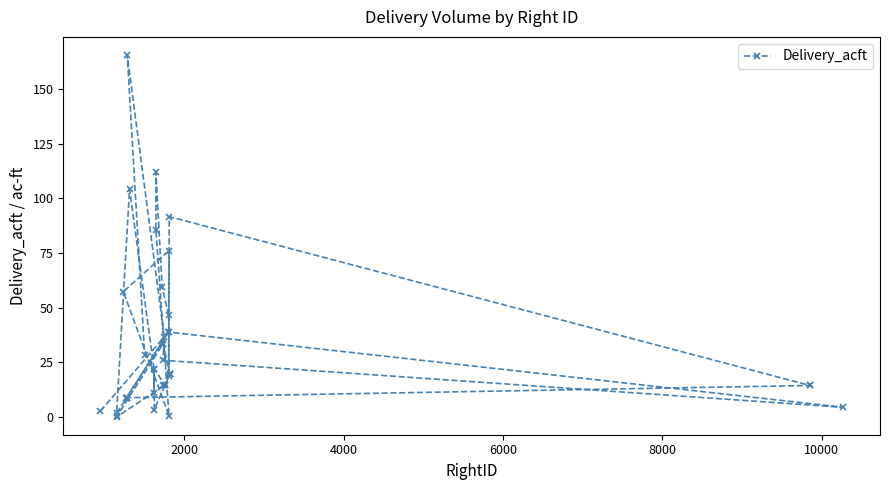

What is the average value?

32.4